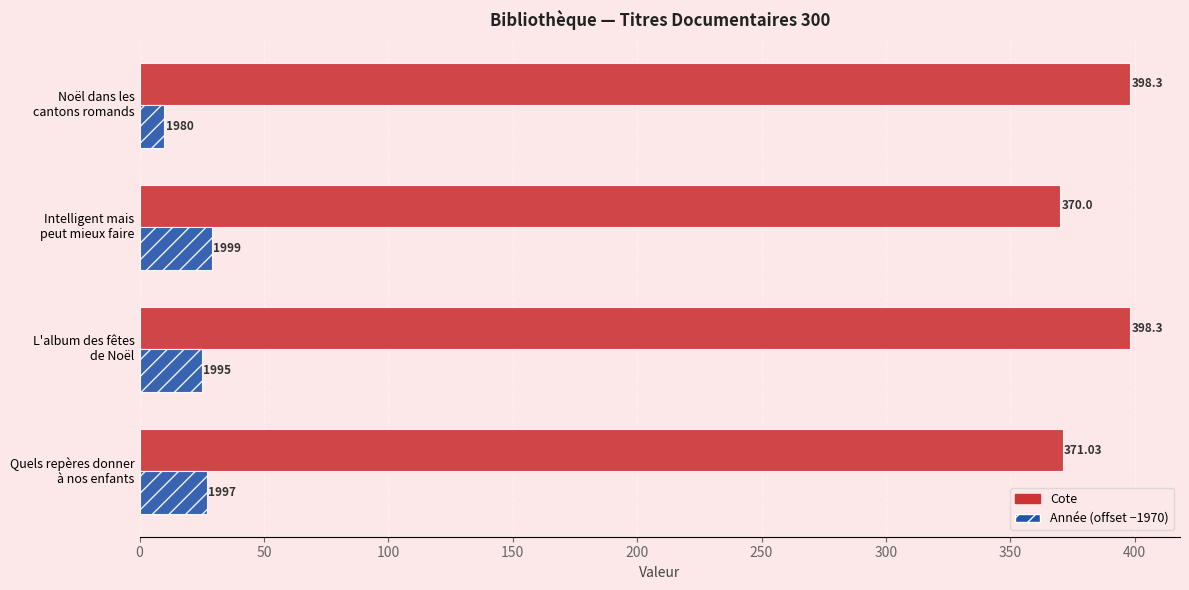

How many values in the Cote series are below 398?

2